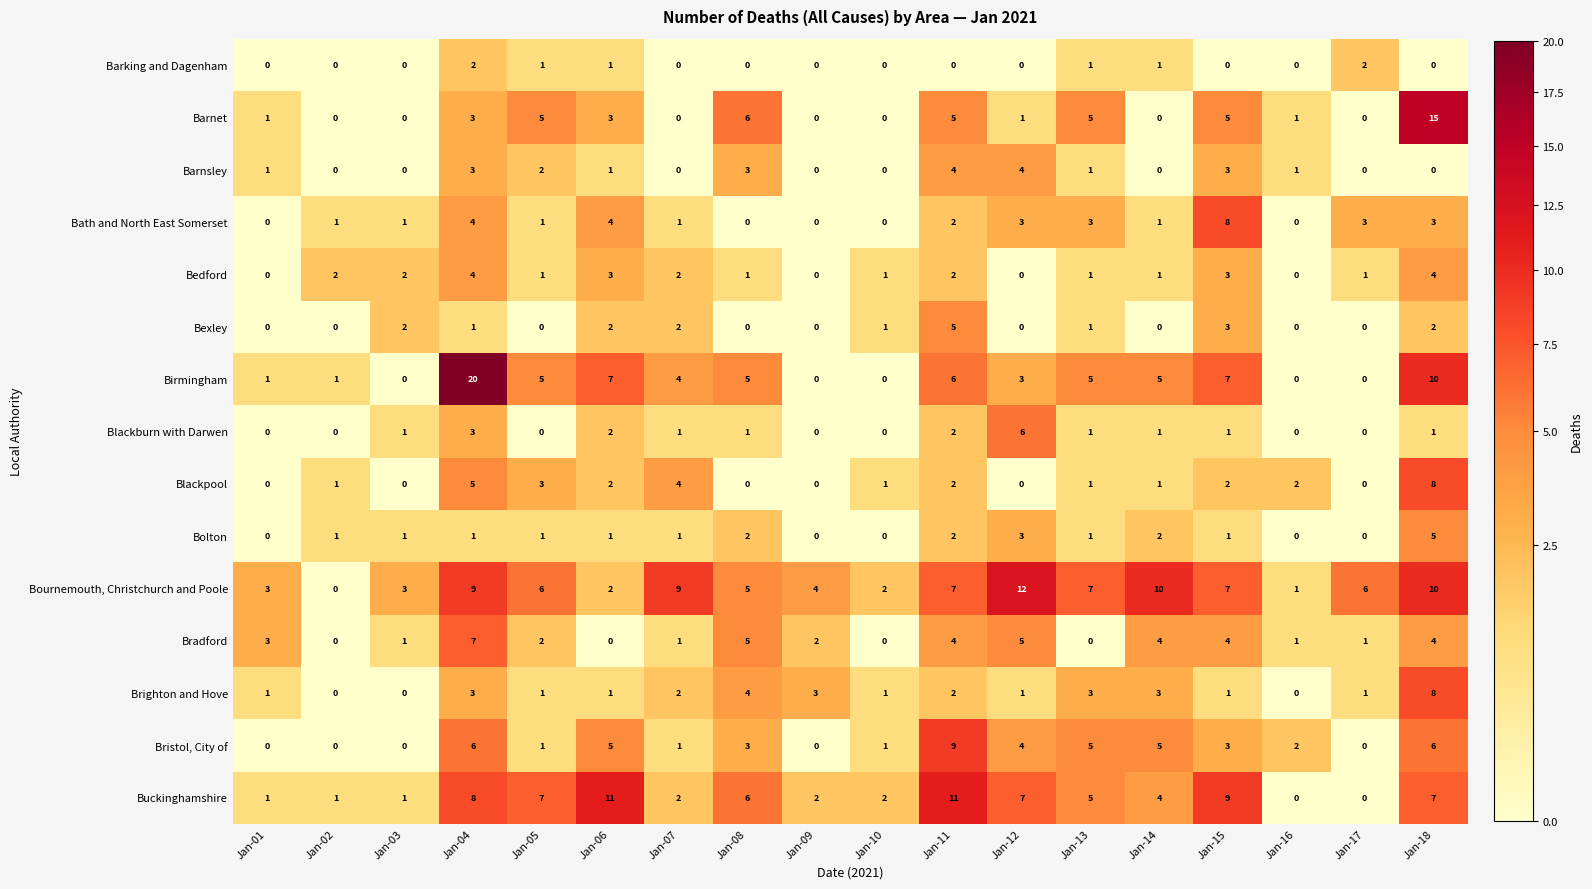

The Barnsley series shows -2 at Jan-02. True or false?

False